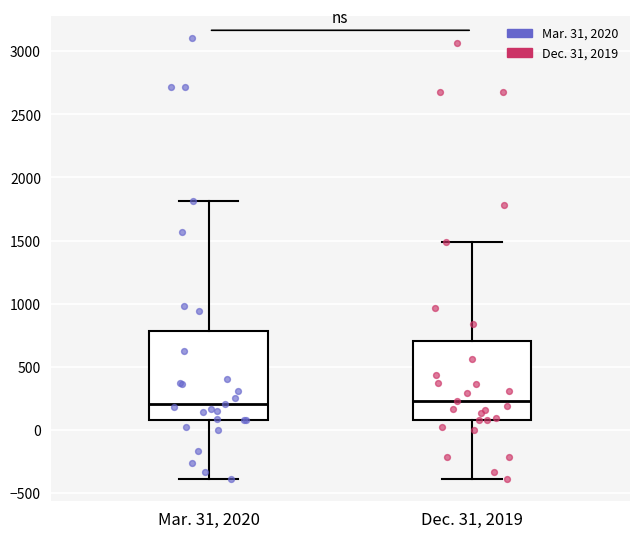

Reading left to right, read every box against the y-axis: the position of its median line, the range the box covers, and the ends of its whiskers. The values are not printed on the chart, so give them approximately, as read against the axis.

Mar. 31, 2020: median 200, box 100 to 800, whiskers -400 to 1800
Dec. 31, 2019: median 250, box 100 to 700, whiskers -400 to 1500